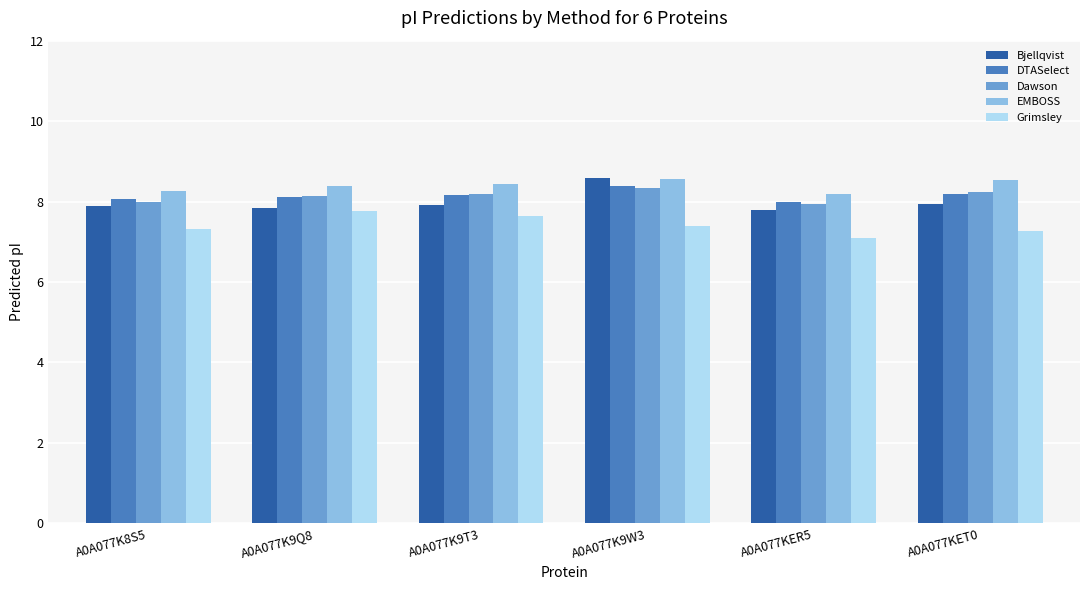

What is the difference between the second highest and second lowest values in the DTASelect series?

0.1